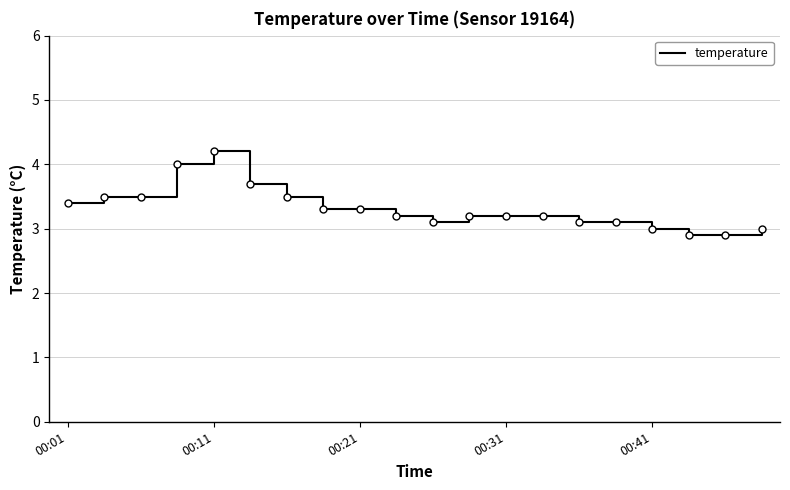

What is the smallest value displayed?

2.9